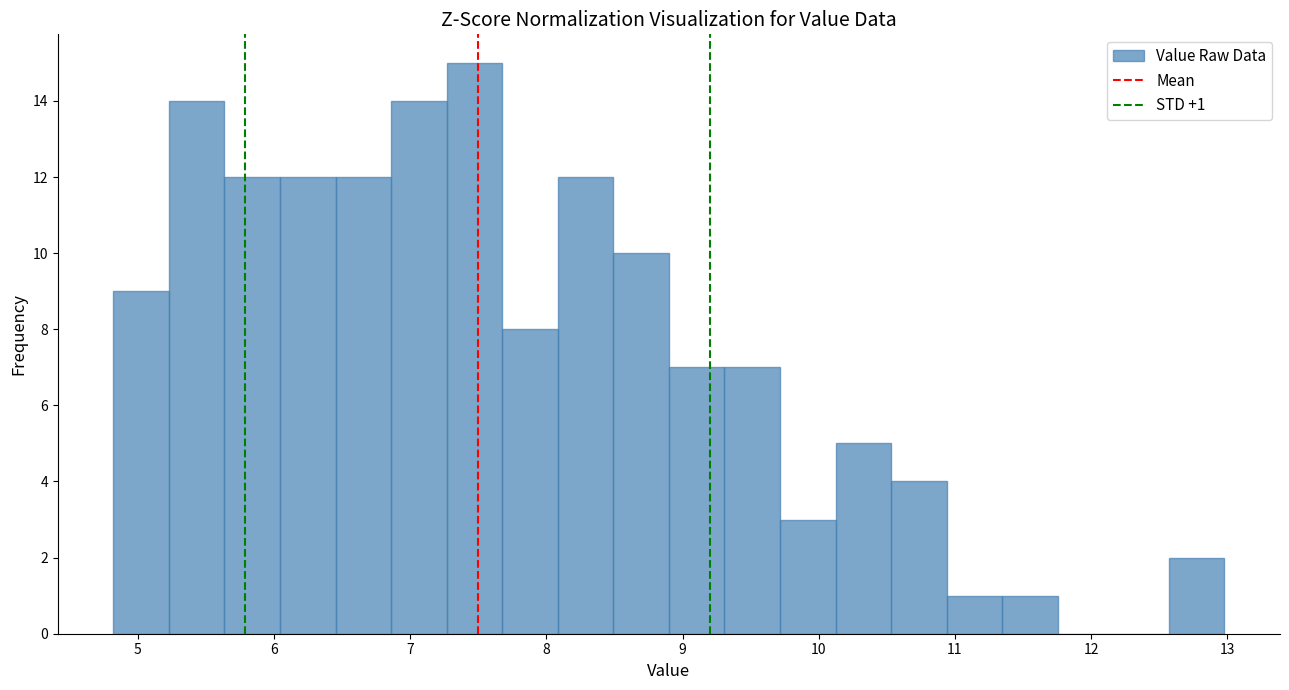

Which range on the x-axis has the tallest bar?

7.3 to 7.7